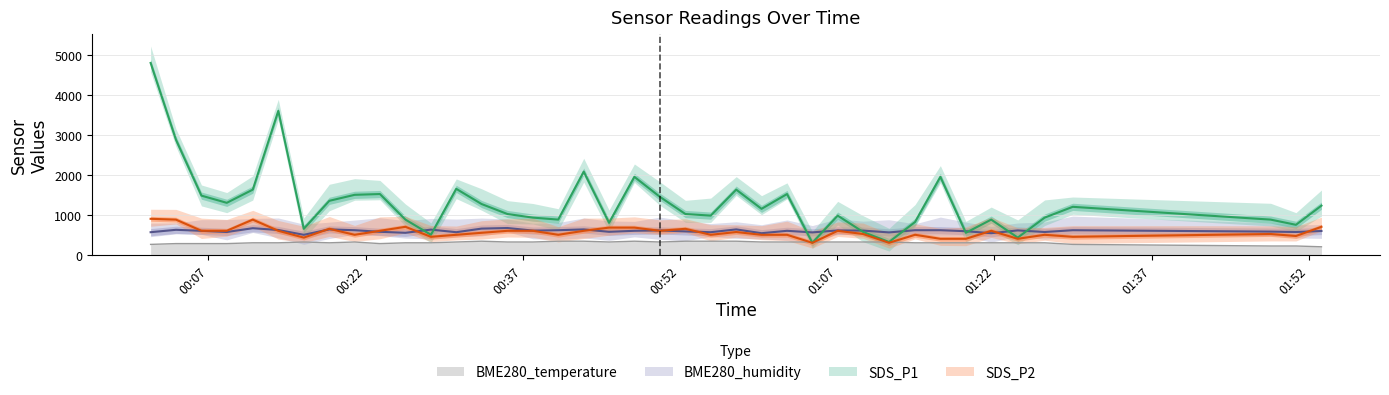

What is the total value across all series at 2022/01/08 00:57:22?

3175.0